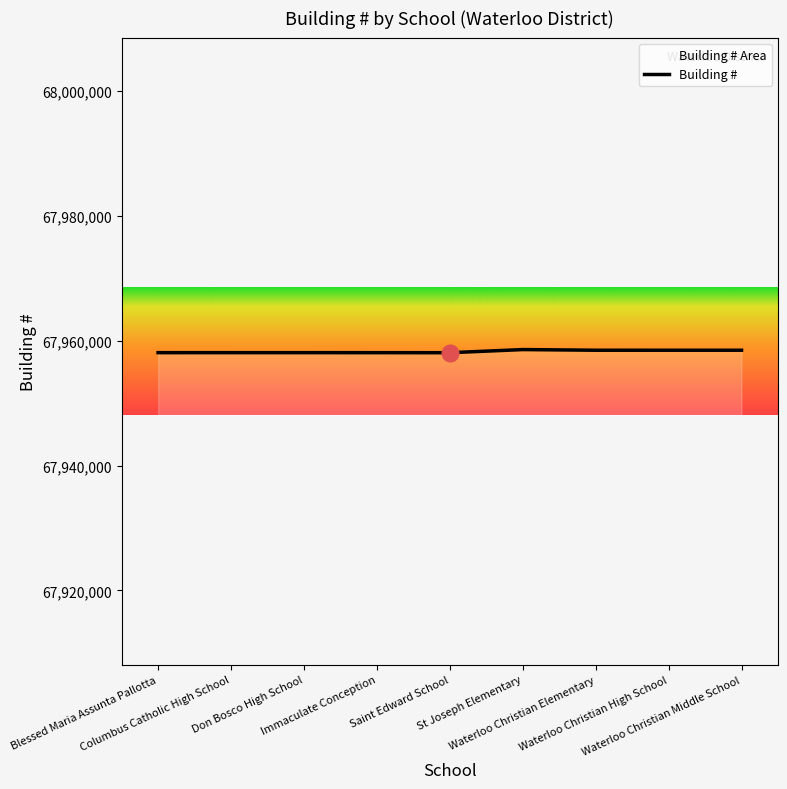

At which category does the chart reach its peak across all series?

St Joseph Elementary